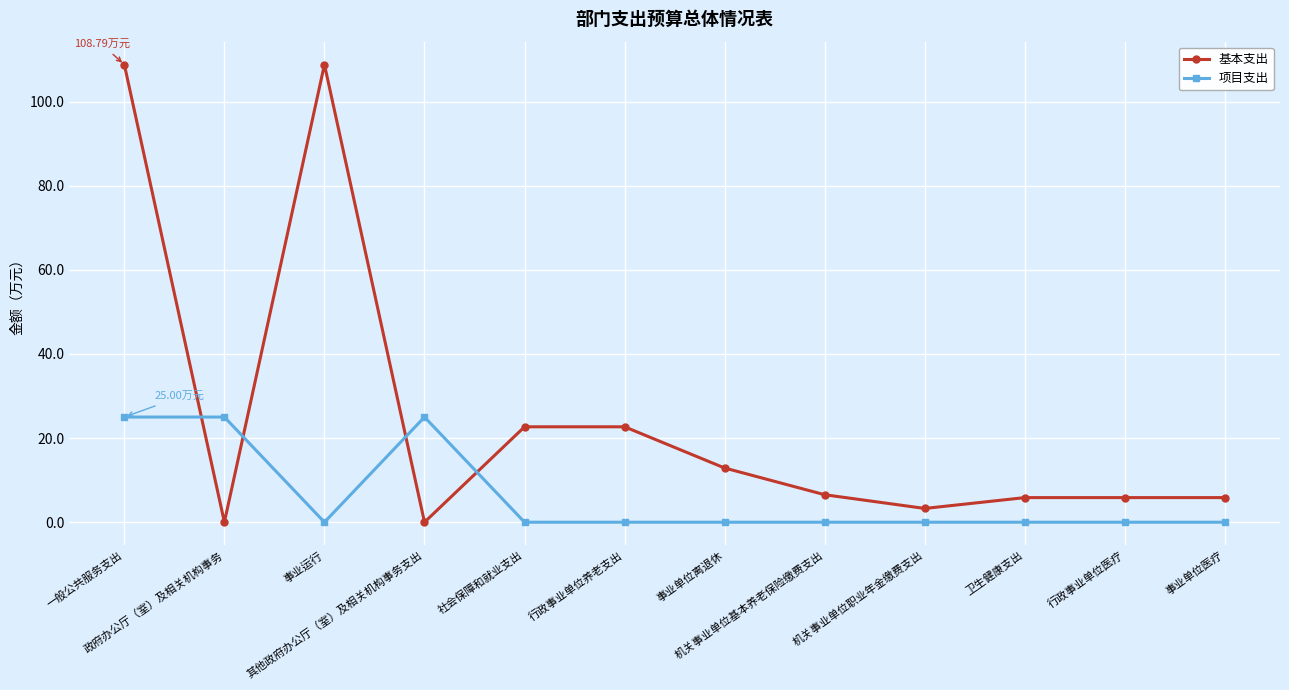

How many data points does each series have?

12